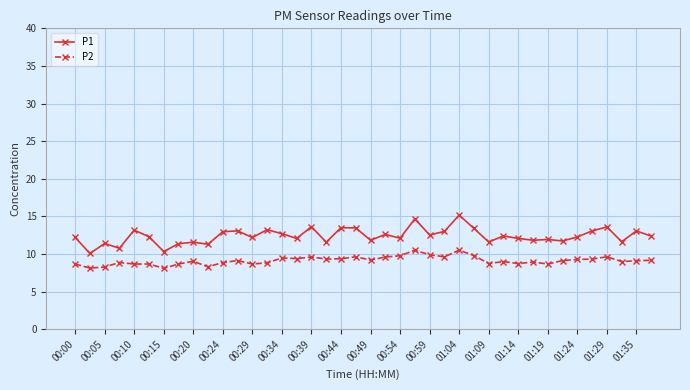

What is the minimum value shown in the chart?

8.1